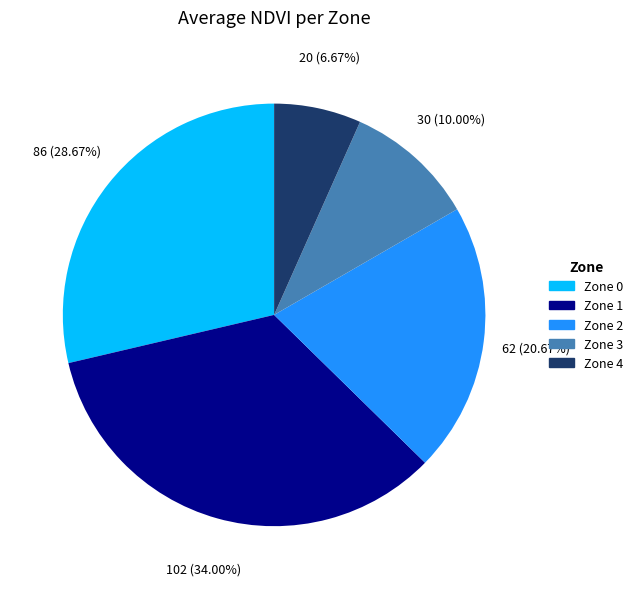

What is the ratio of the value at Zone 3 to the value at Zone 2?

0.5